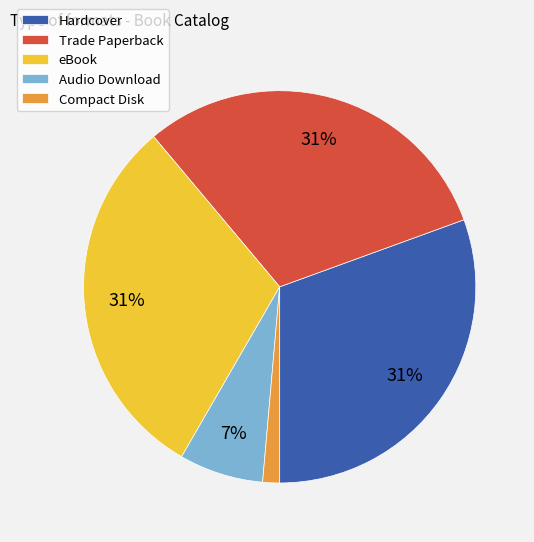

What is the smallest slice in the pie chart?

Compact Disk